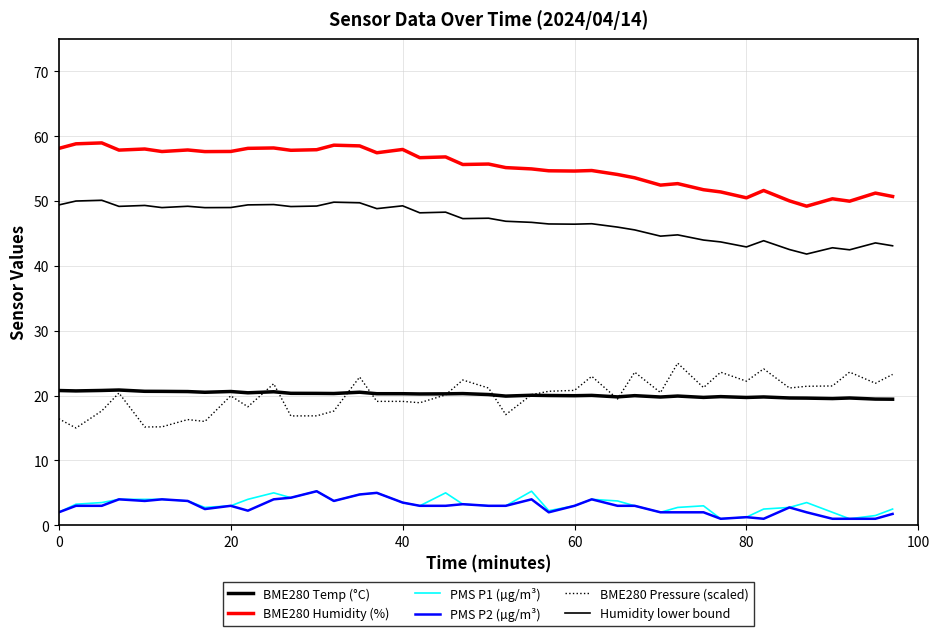

How many lines are shown in the chart?

6